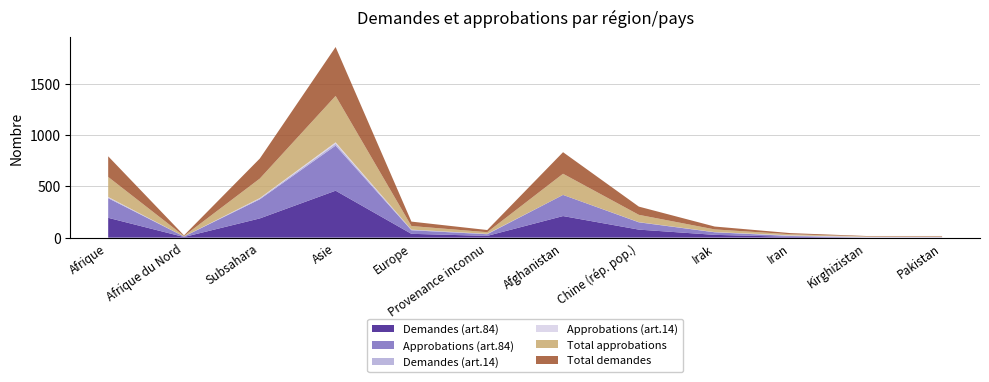

Reading right to left, list all the values displayed in this chart.

Demandes (art.84): 0	0	8	27	78	210	17	37	457	187	6	193
Approbations (art.84): 0	0	8	25	71	206	16	35	439	186	5	191
Demandes (art.14): 4	4	3	1	2	0	4	6	19	8	0	8
Approbations (art.14): 4	4	3	1	0	0	0	0	13	4	0	4
Total approbations: 4	4	11	26	71	206	16	35	452	190	5	195
Total demandes: 4	4	11	28	80	210	21	43	476	195	6	201